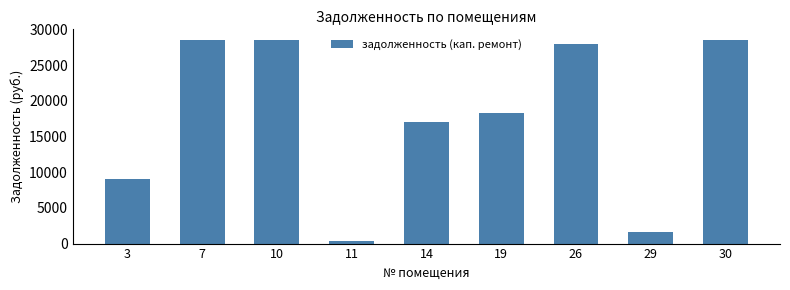

Which has a higher value, 26 or 14?

26